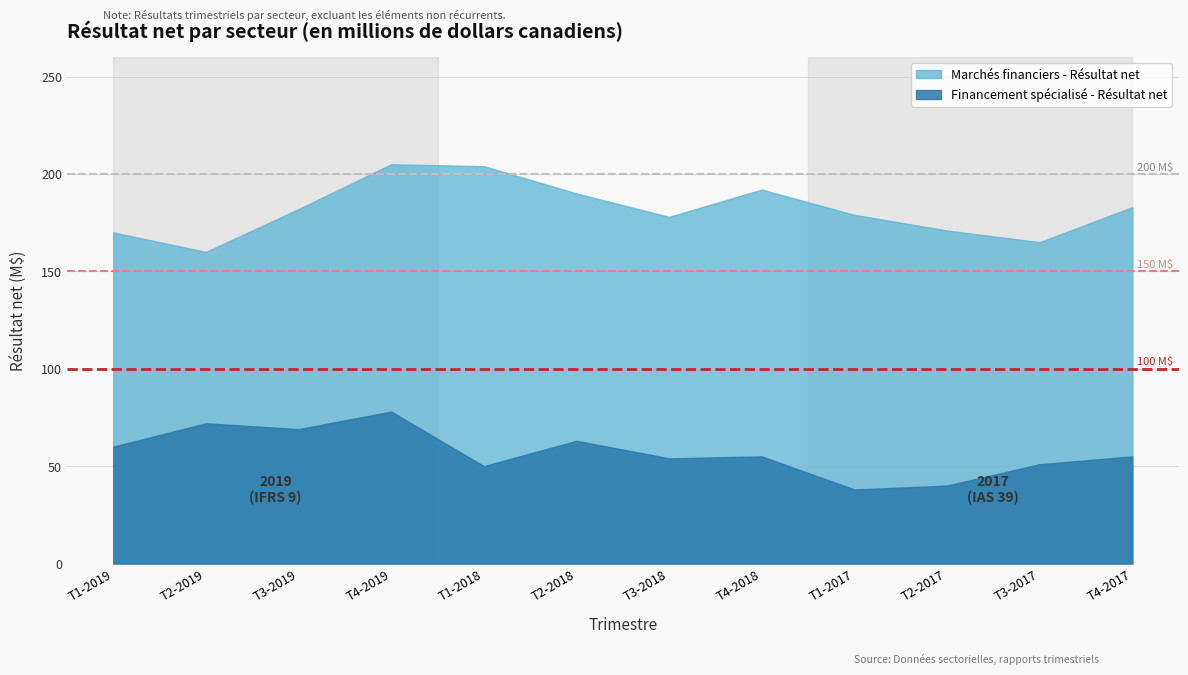

Where is the first local maximum for Marchés financiers - Résultat net?

T4-2019